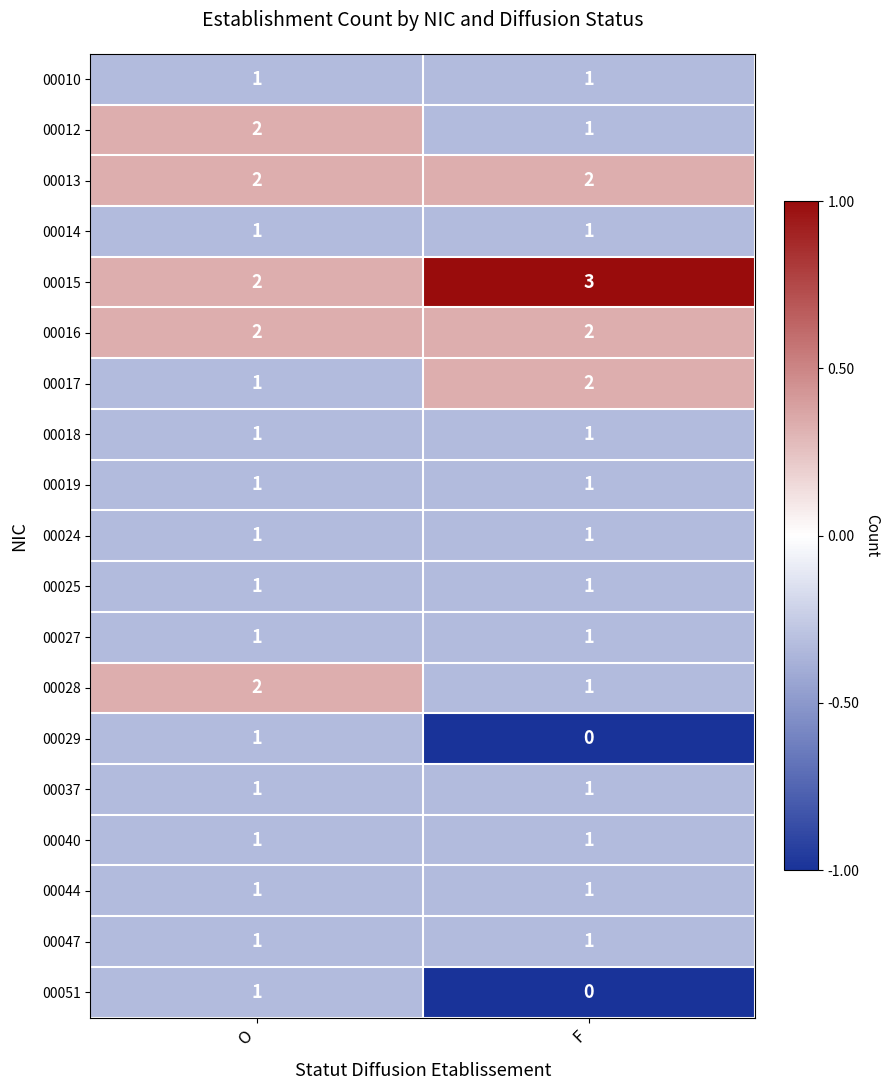

How many data points does each series have?

2